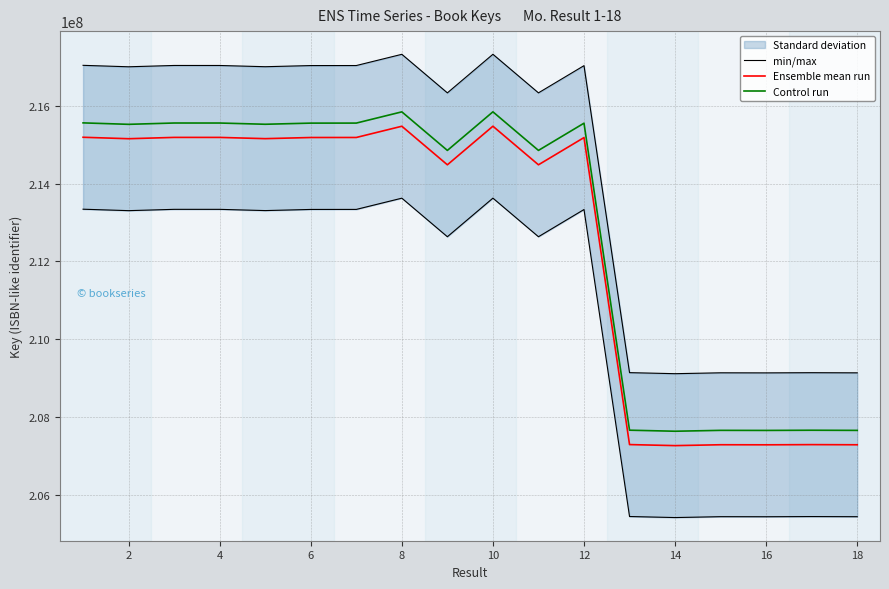

What is the highest value of the Control run series?

215845216.8